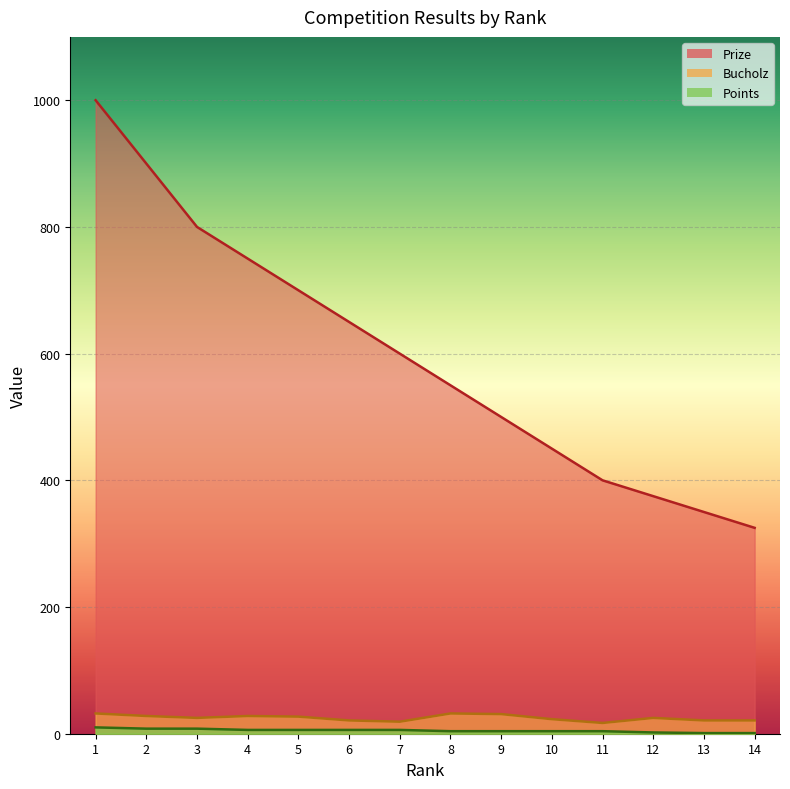

What is the minimum value shown in the chart?

1